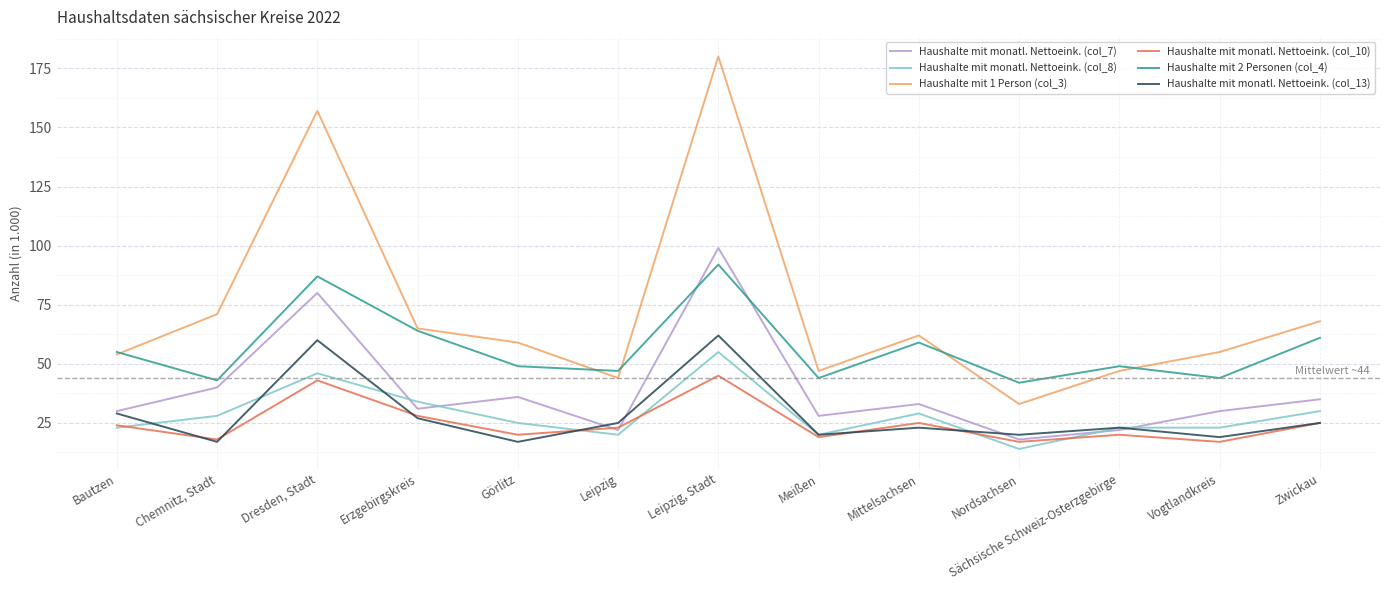

What is the difference between the highest and lowest values at Leipzig?

27